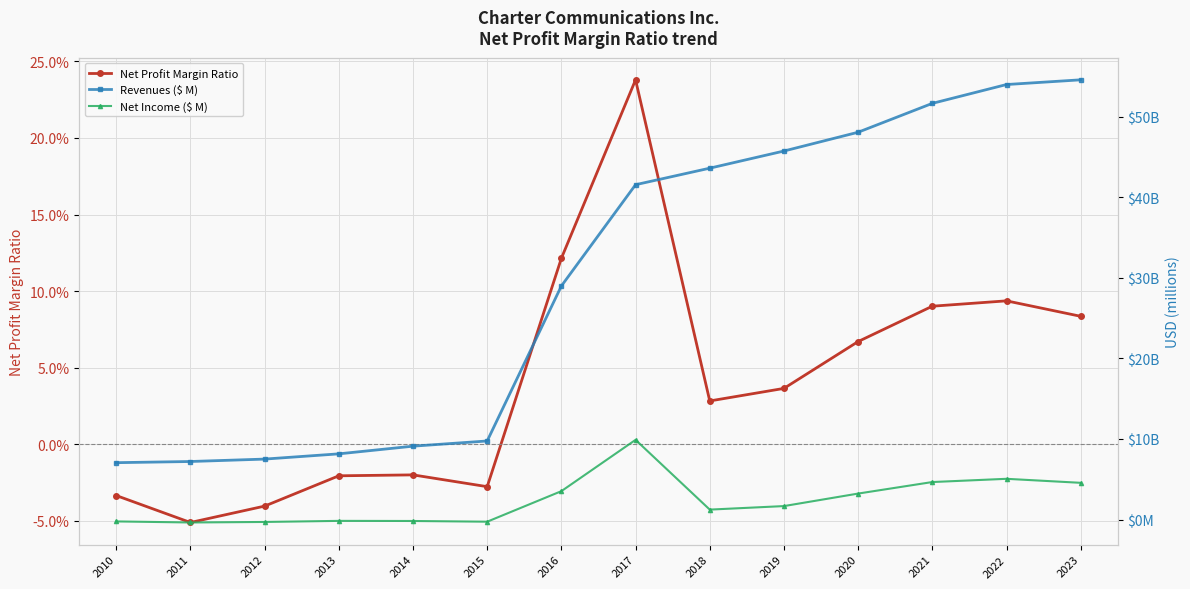

What is the difference between the highest and lowest values at 2016?

29002.9